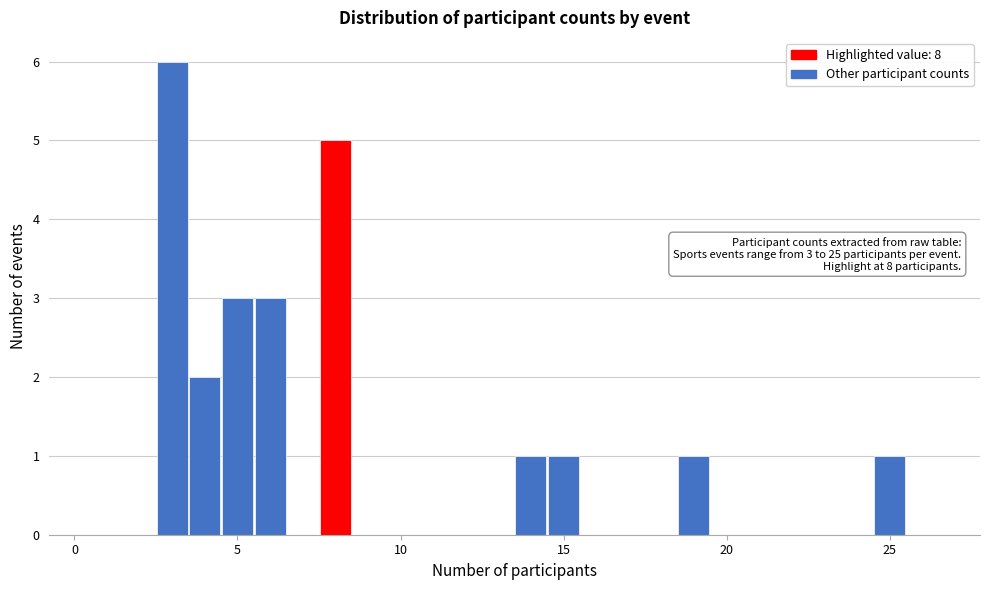

Read against the x-axis, roughly where is the centre of the tallest bar?

3.0